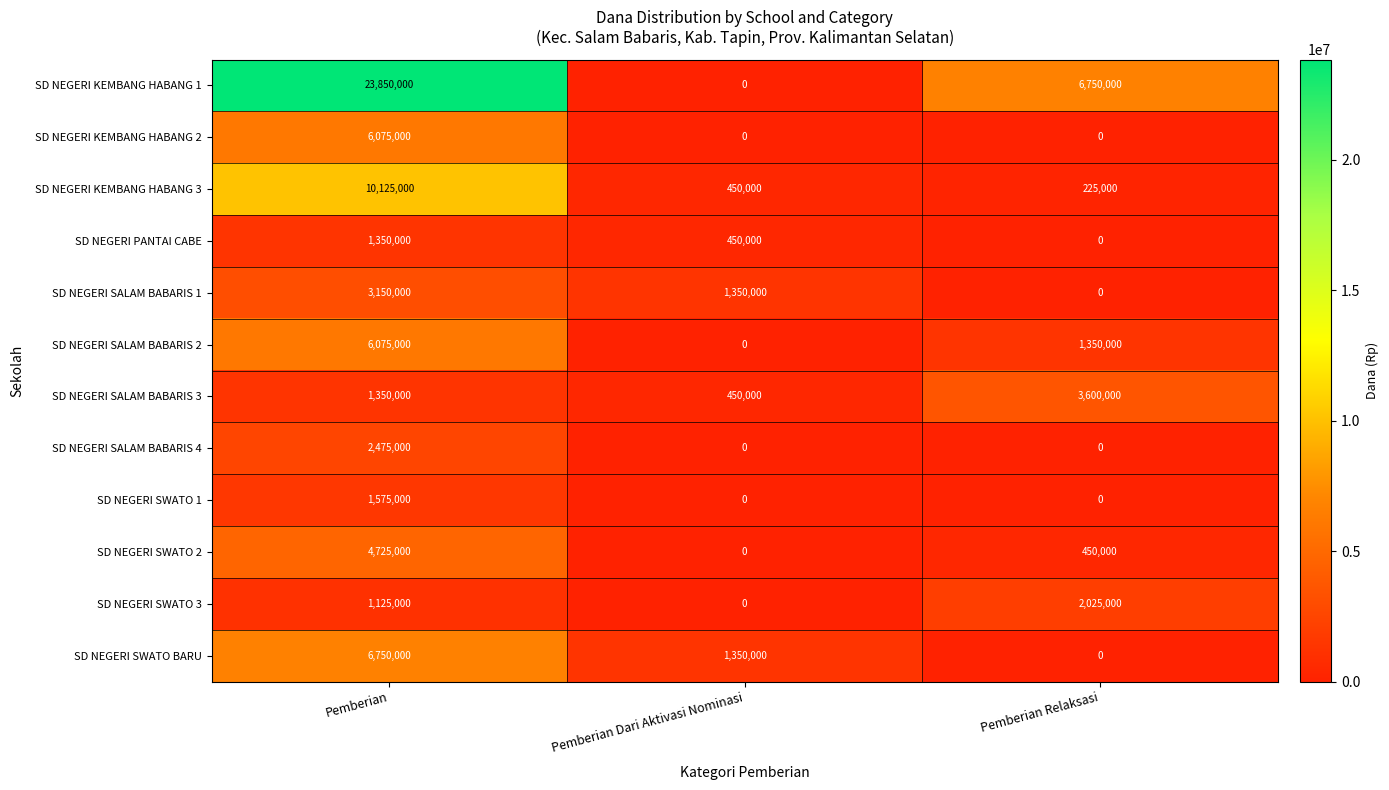

What is the difference between the maximum and minimum values in the SD NEGERI PANTAI CABE series?

1350000